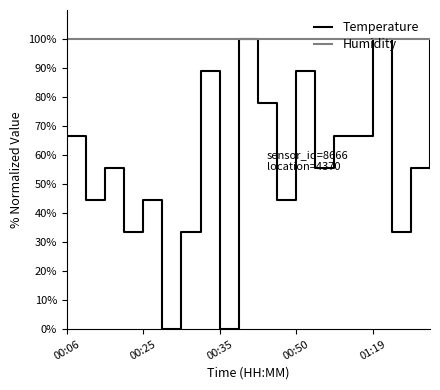

How many values in the Temperature series are below 55?

8